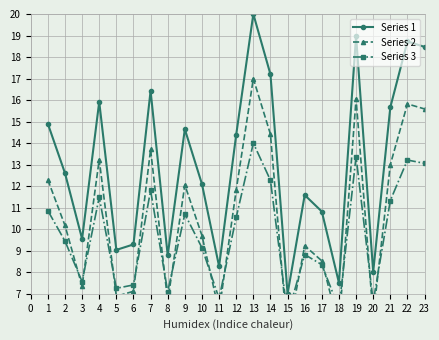

The value of Series 1 at 13 is 20.0. True or false?

True